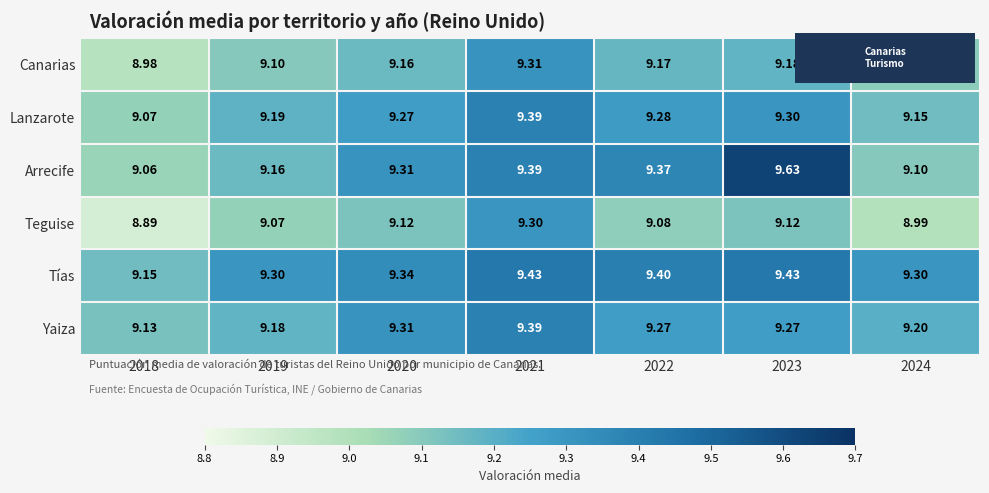

Which category has the highest value across all series?

2023